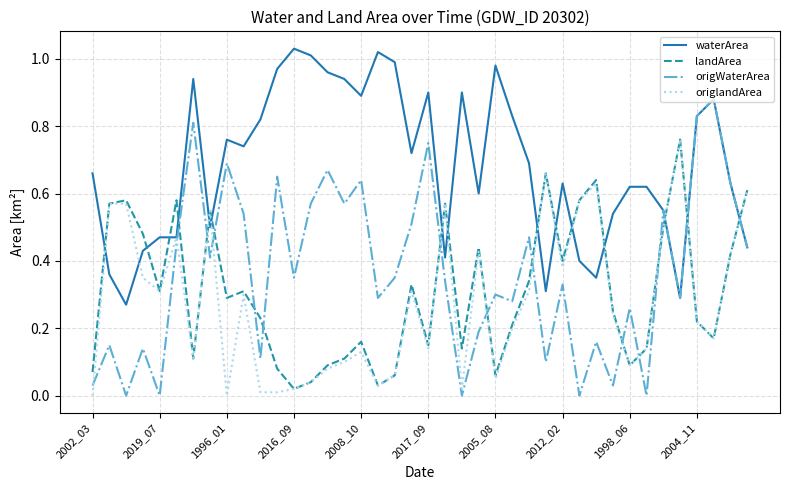

Which series has the widest spread of values?

origWaterArea